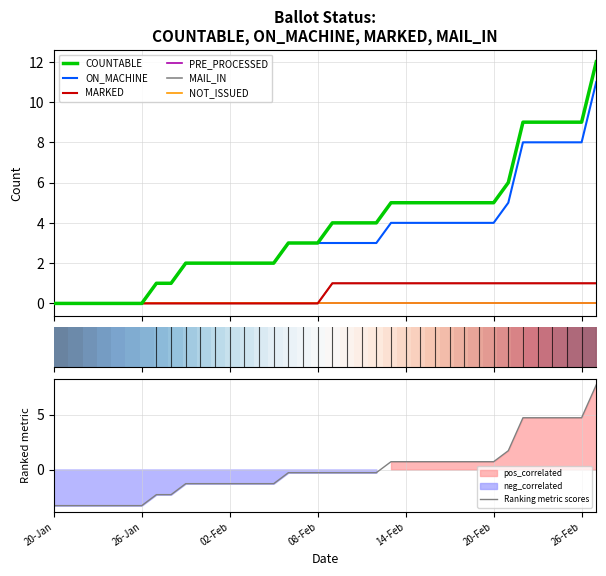

Is it true that MAIL_IN equals 0 at 24-Jan?

True